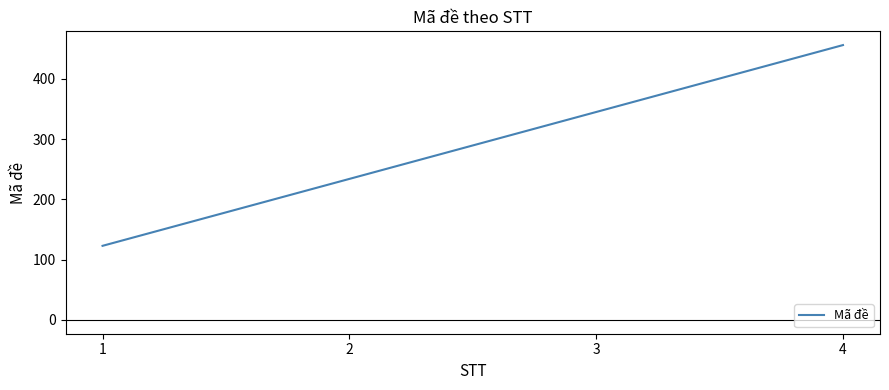

Is it true that the value at 3 is 160?

False